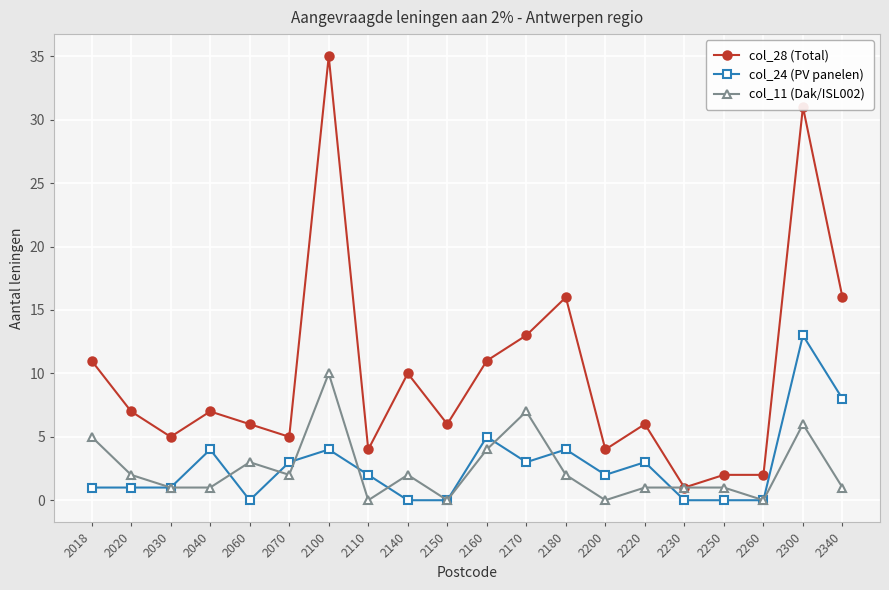

At which label does col_28 (Total) reach its minimum?

2230